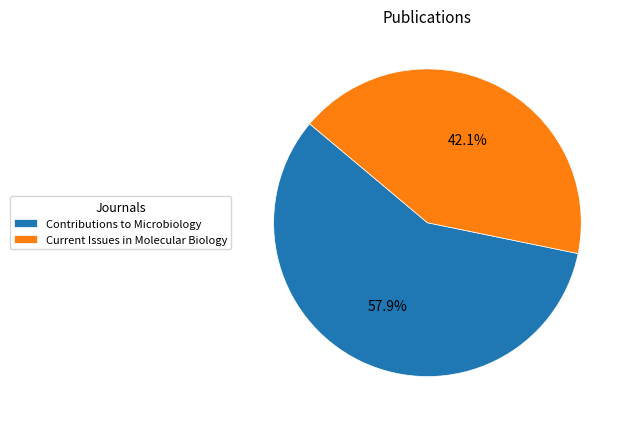

Between Contributions to Microbiology and Current Issues in Molecular Biology, which is larger?

Contributions to Microbiology